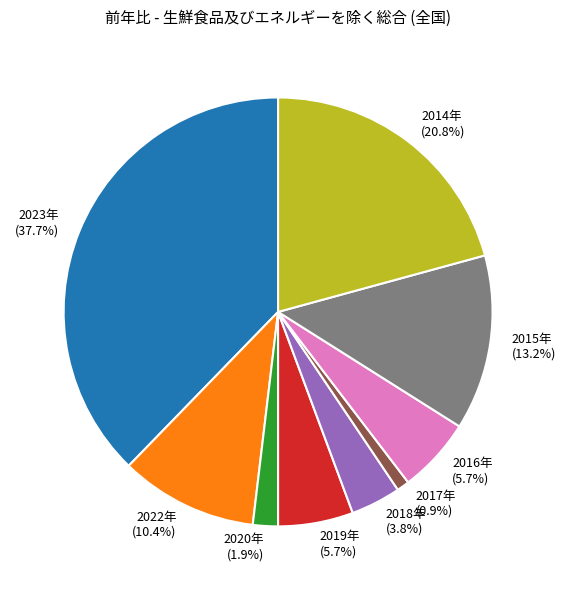

What is the largest slice in the pie chart?

2023年 (37.7%)